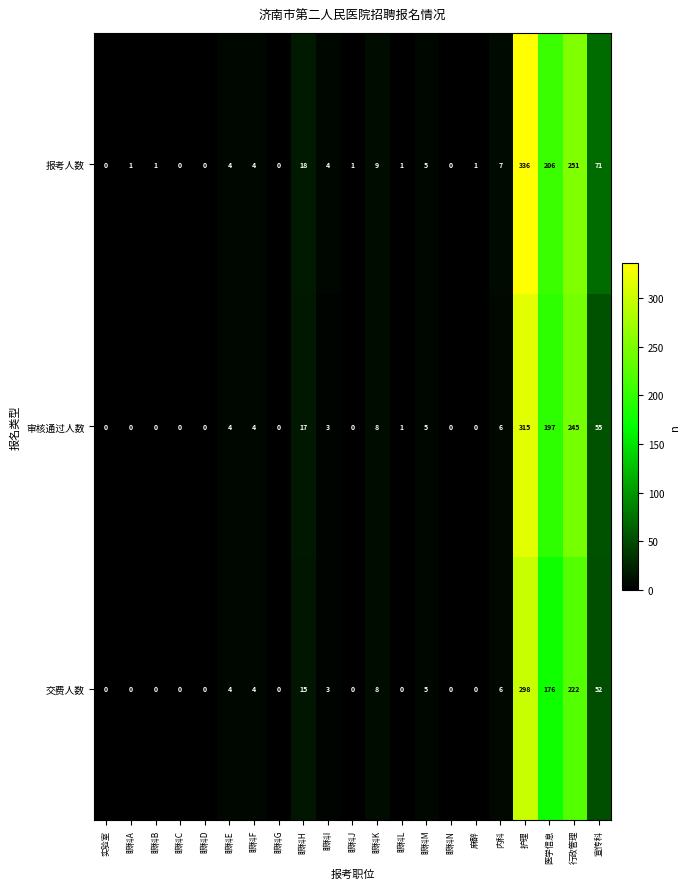

Count the number of categories in the chart.

21